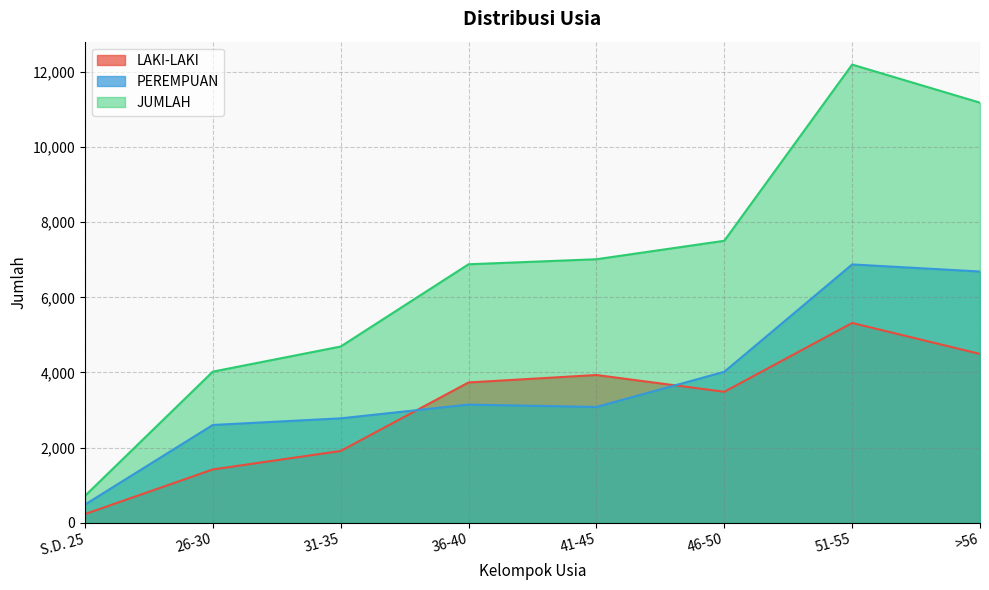

Where is PEREMPUAN nearest to the value 3679?

46-50